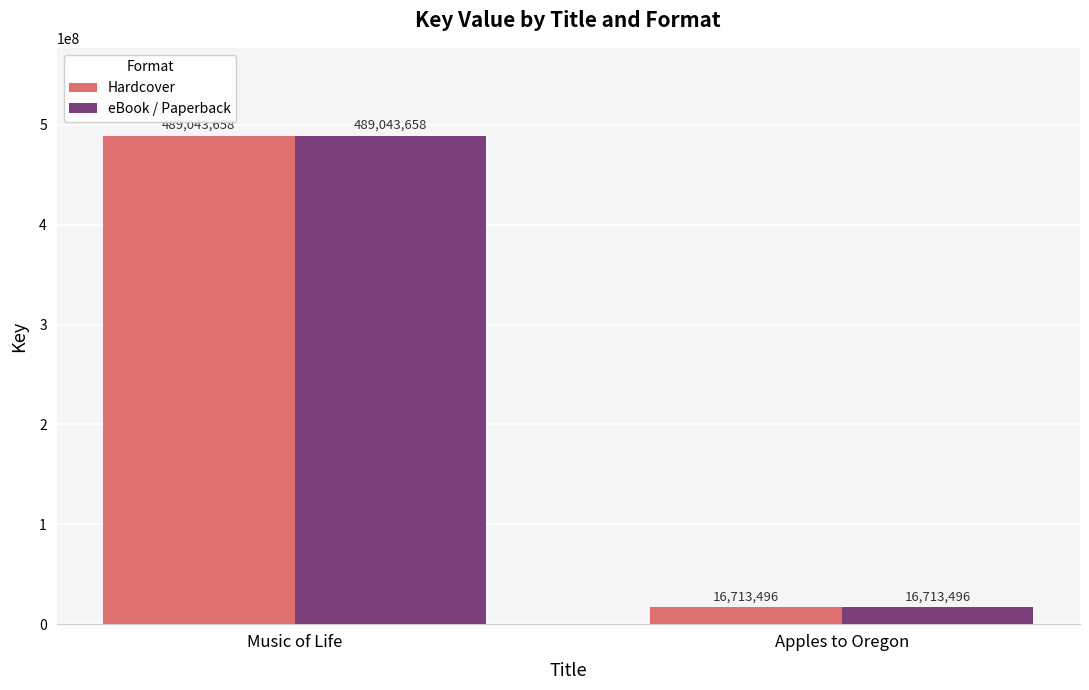

What is the difference between the maximum and minimum values in the eBook / Paperback series?

472330162